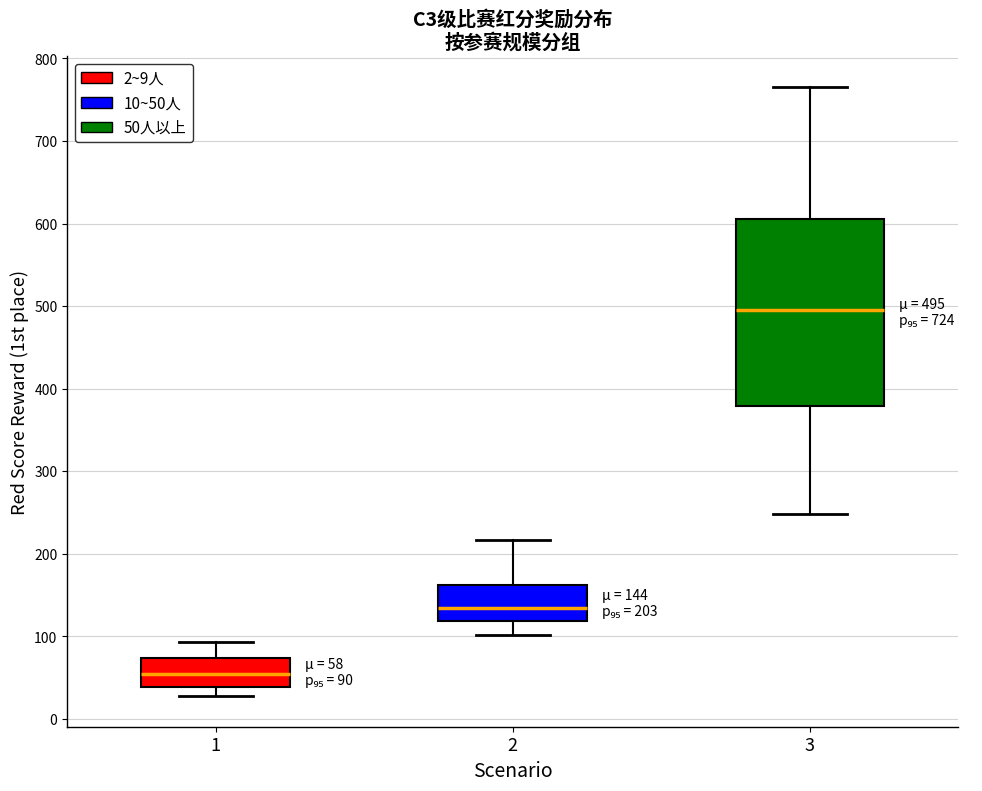

Comparing the boxes themselves (not the whiskers), which one is the tallest?

3